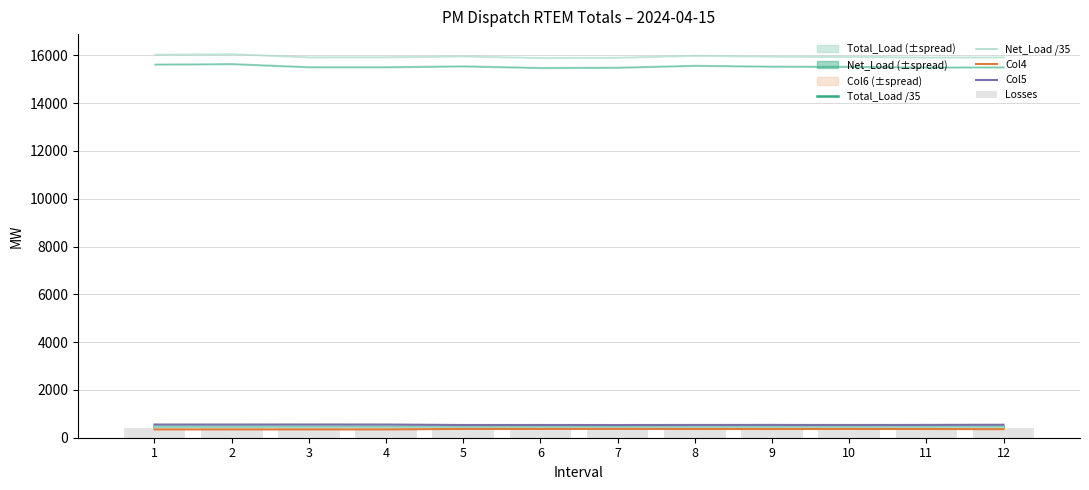

How many data points in Col5 are above 535?

8